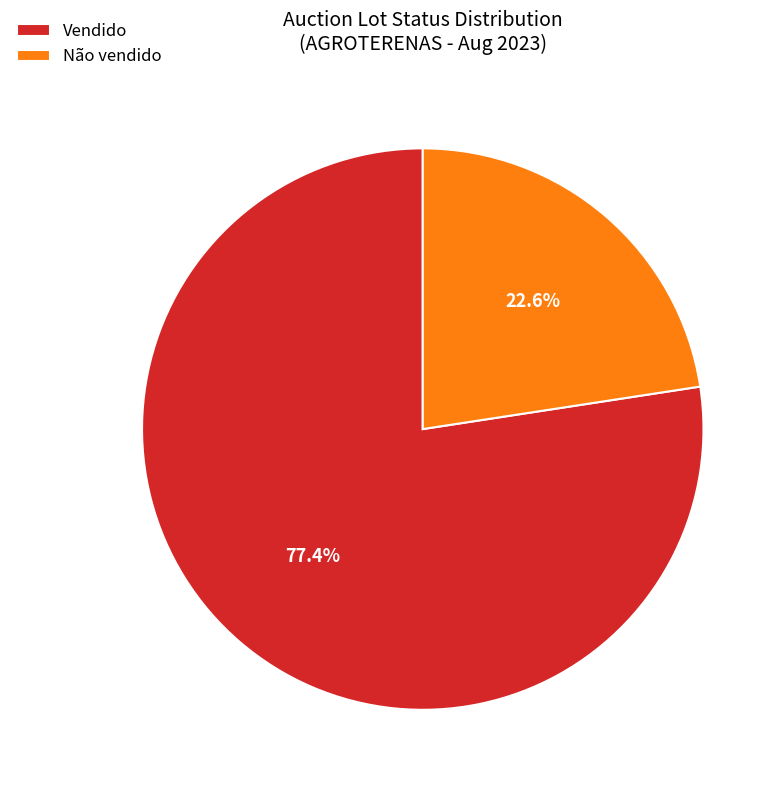

Does Não vendido account for over 50% of the chart?

No